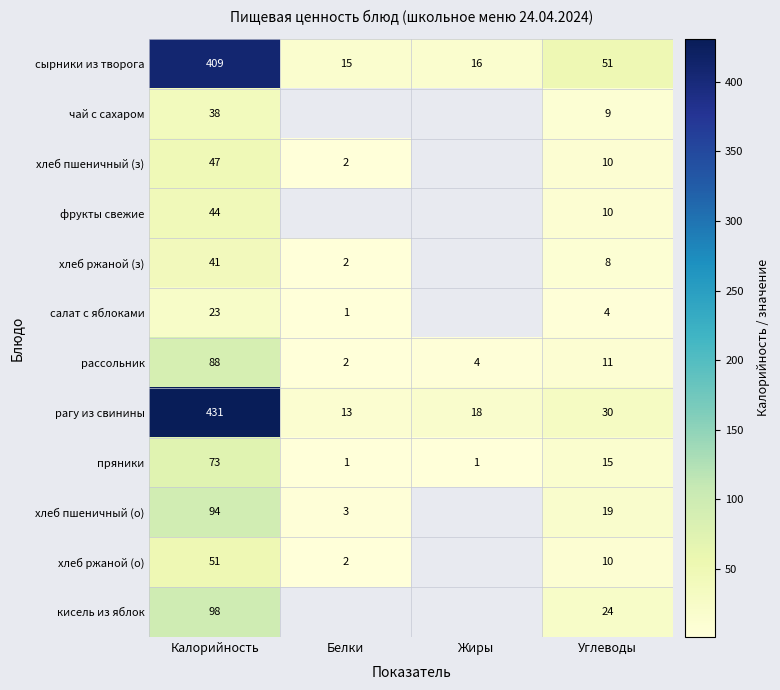

What is the difference between the хлеб ржаной (о) values at Калорийность and Углеводы?

41